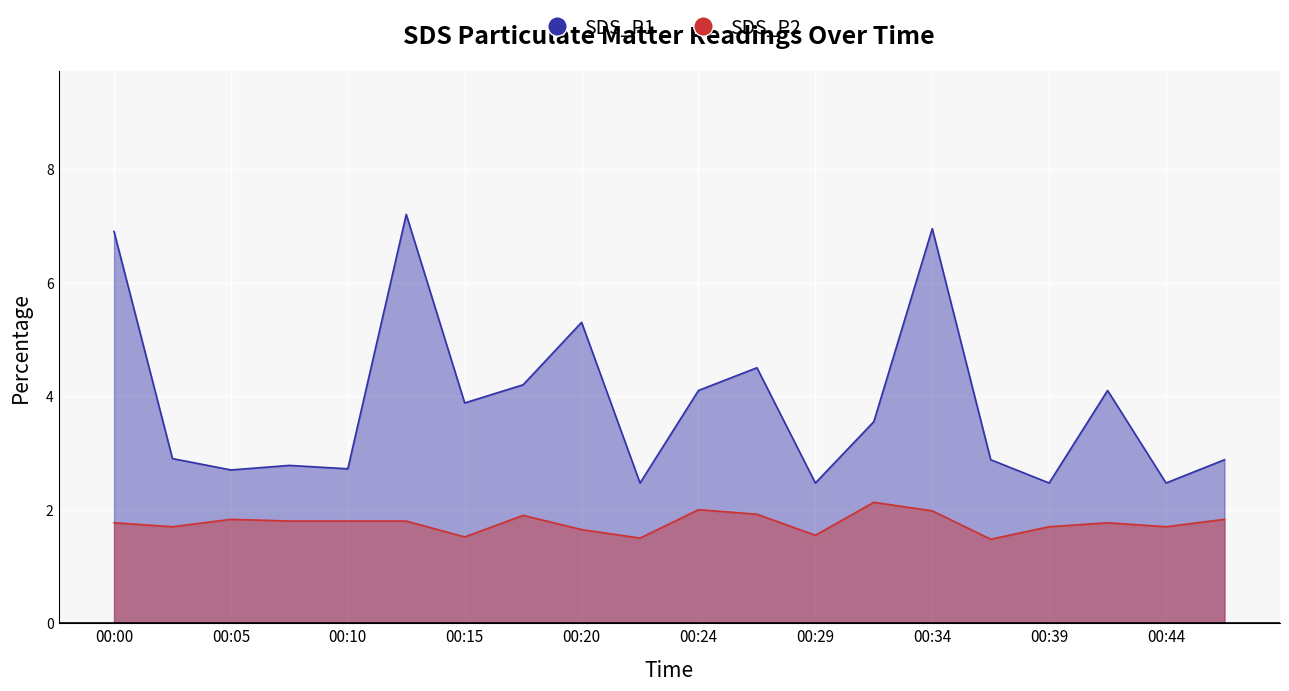

How many lines are shown in the chart?

2